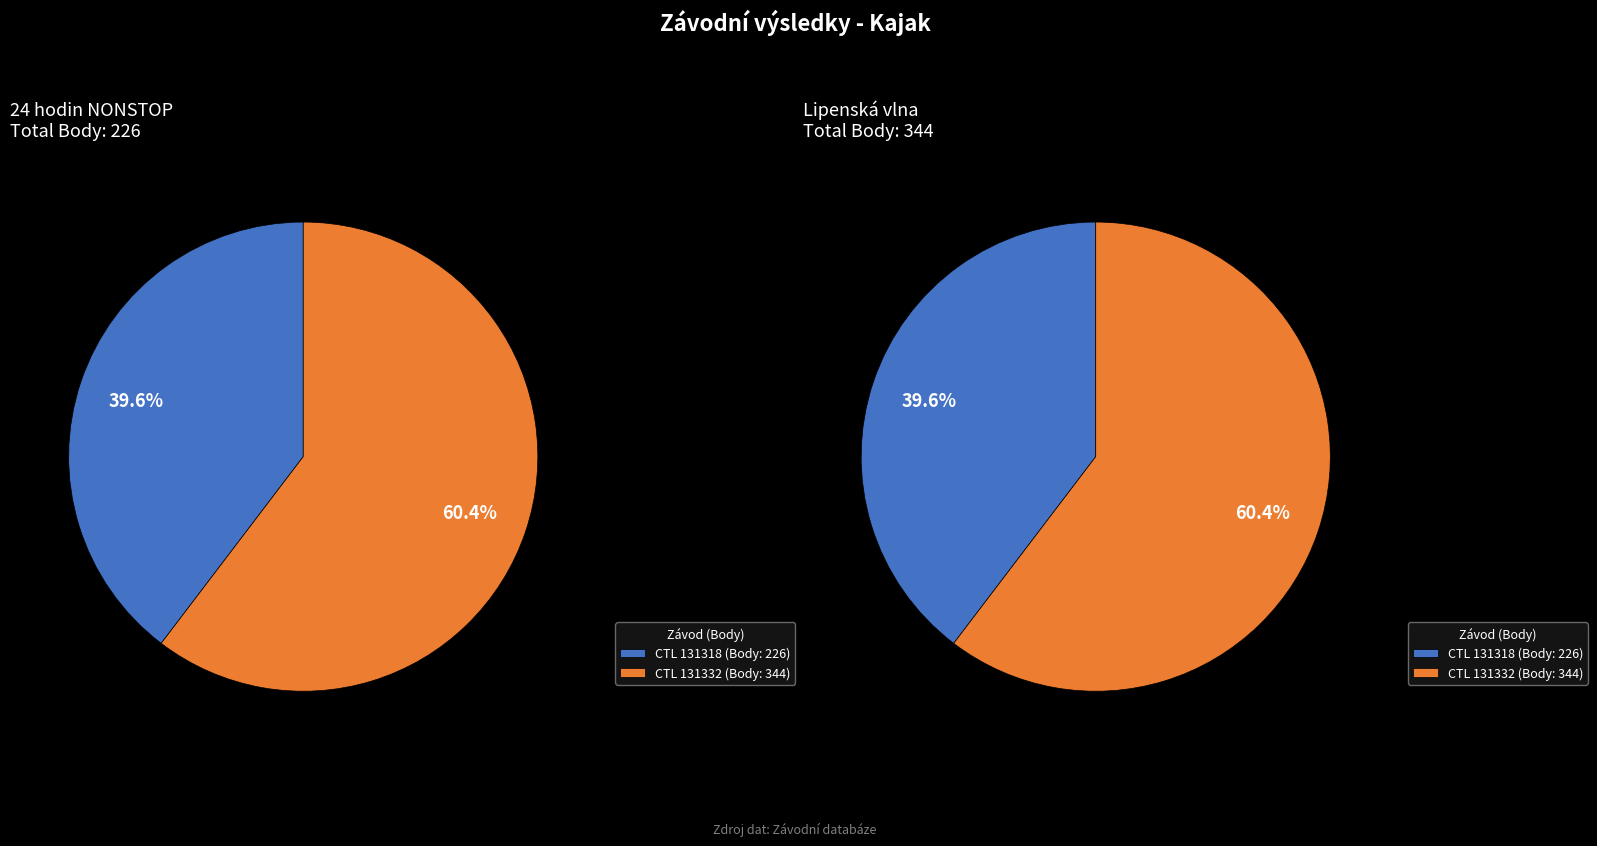

Rank the categories by value from highest to lowest.

131332, 131318